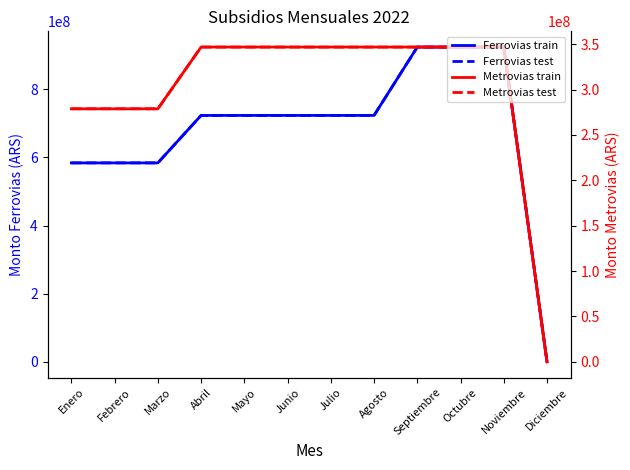

What is the value of the Ferrovias S.A.C. (train) point at the 11th from the left?

924264066